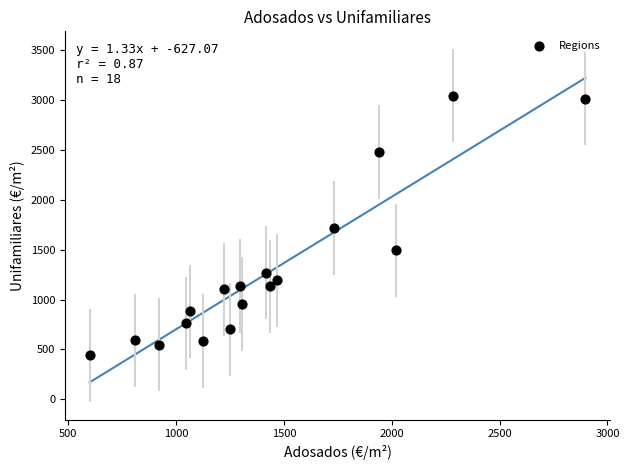

What is the range of Y values (max minus min)?

2605.2